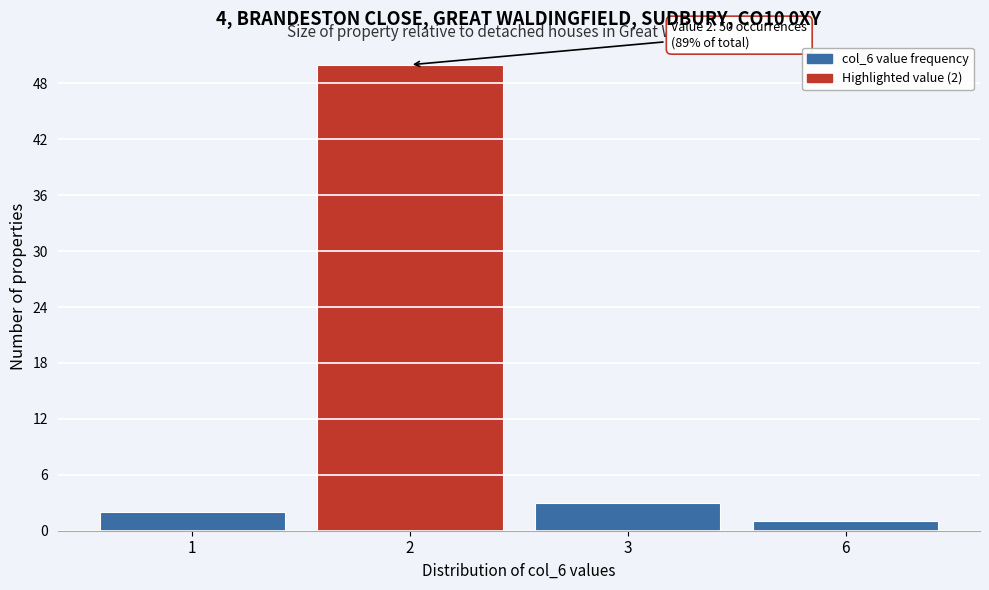

Reading left to right, extract all data points from this chart.

1=2	2=50	3=3	6=1